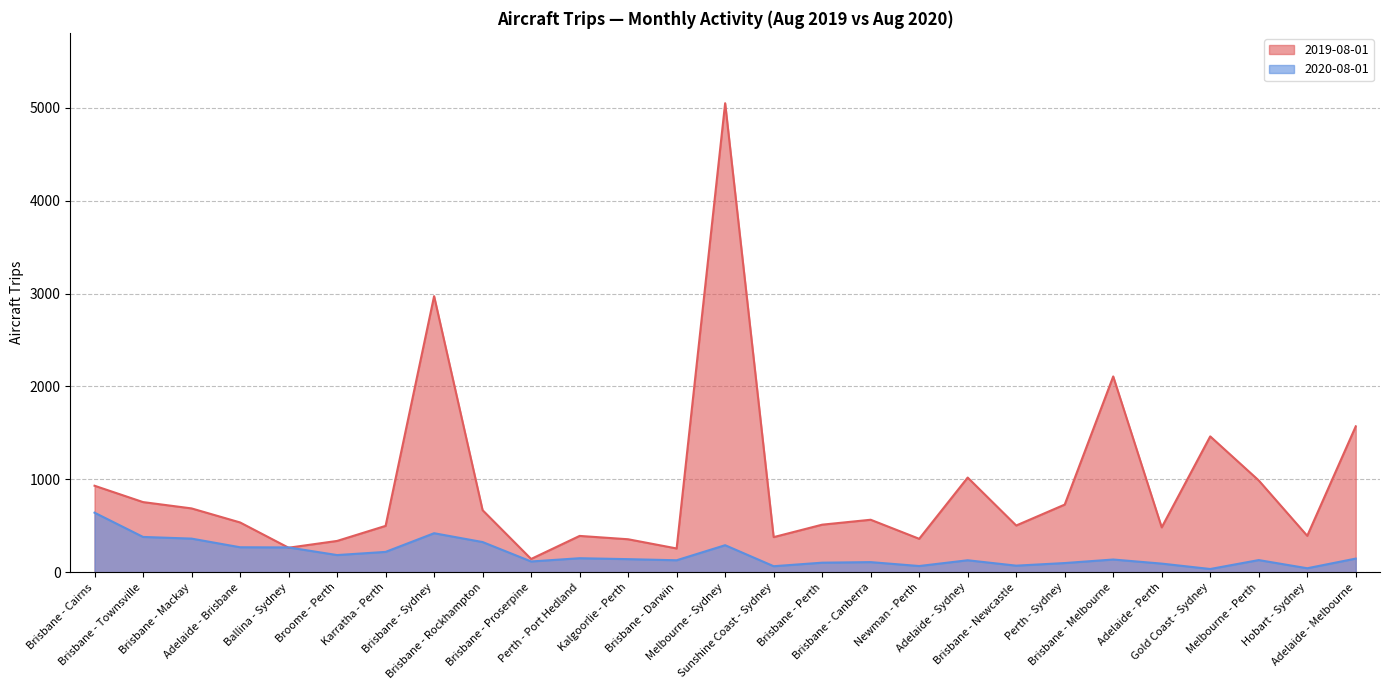

What is the greatest value displayed?

5048